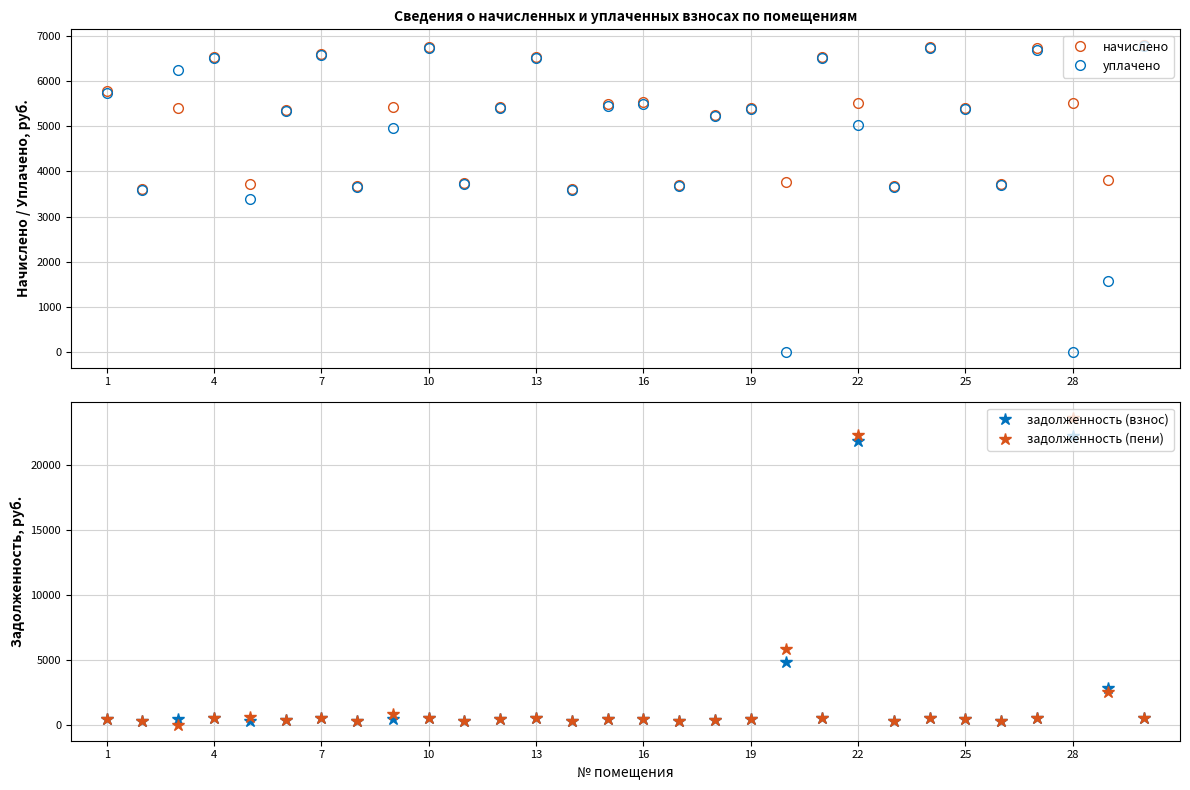

Rank the series by their maximum value, from lowest to highest.

уплачено, начислено, задолженность (взнос), задолженность (пени)